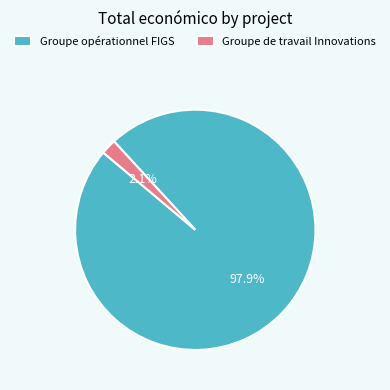

Rank the categories by value from highest to lowest.

Groupe opérationnel FIGS, Groupe de travail Innovations